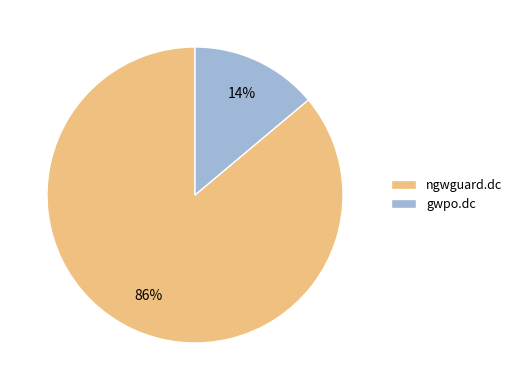

What percentage is the gwpo.dc slice, to the nearest percent?

14%